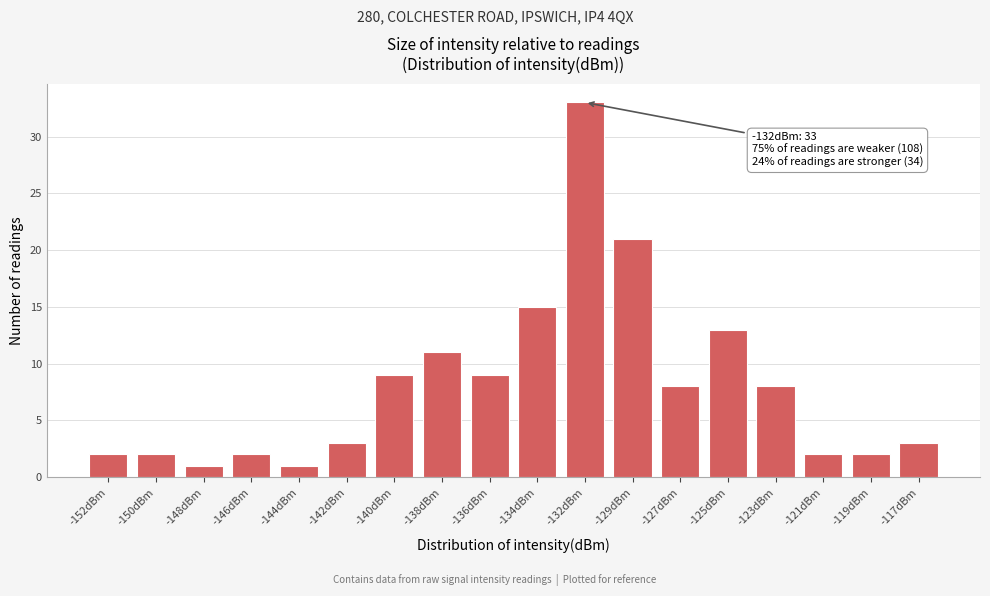

Reading left to right, list all the values displayed in this chart.

2	2	1	2	1	3	9	11	9	15	33	21	8	13	8	2	2	3